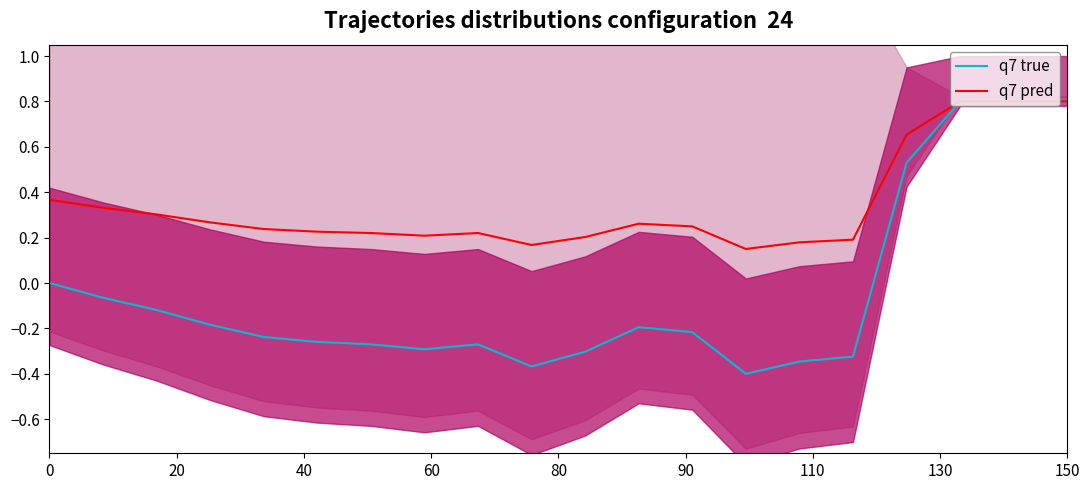

What is the maximum value for q7 true?

0.8